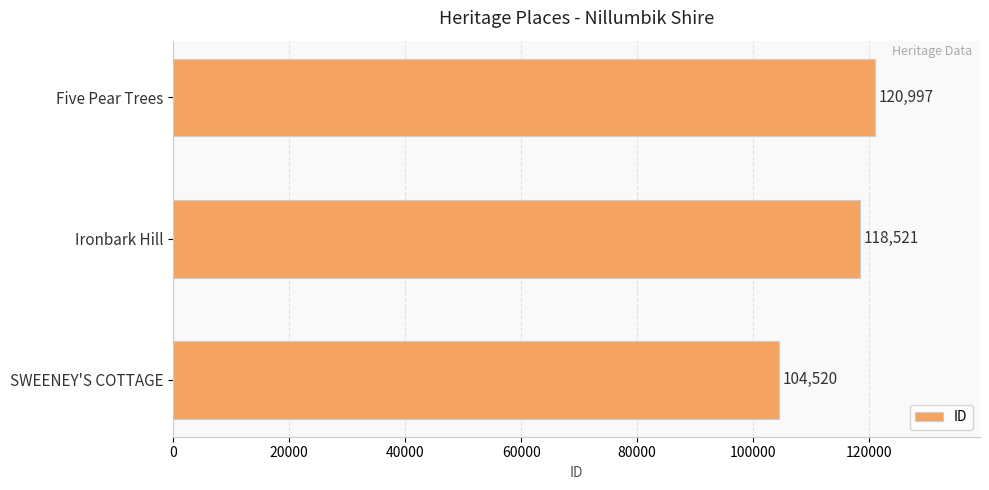

Which category has the highest value across all series?

Five Pear Trees